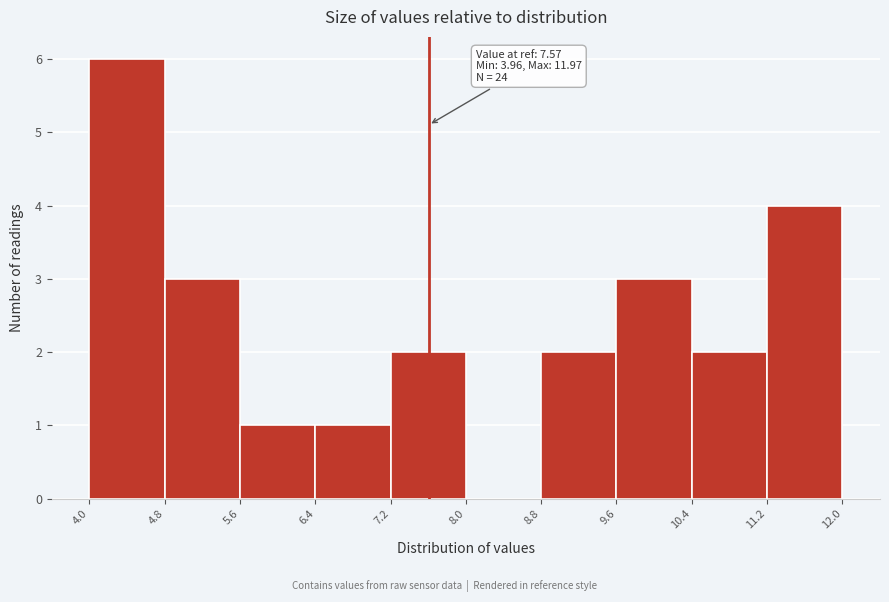

Which range on the x-axis has the tallest bar?

4.0 to 4.8